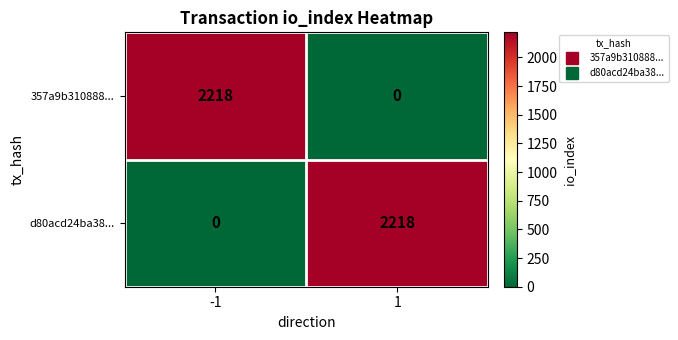

What is the total value across all series at -1?

2218